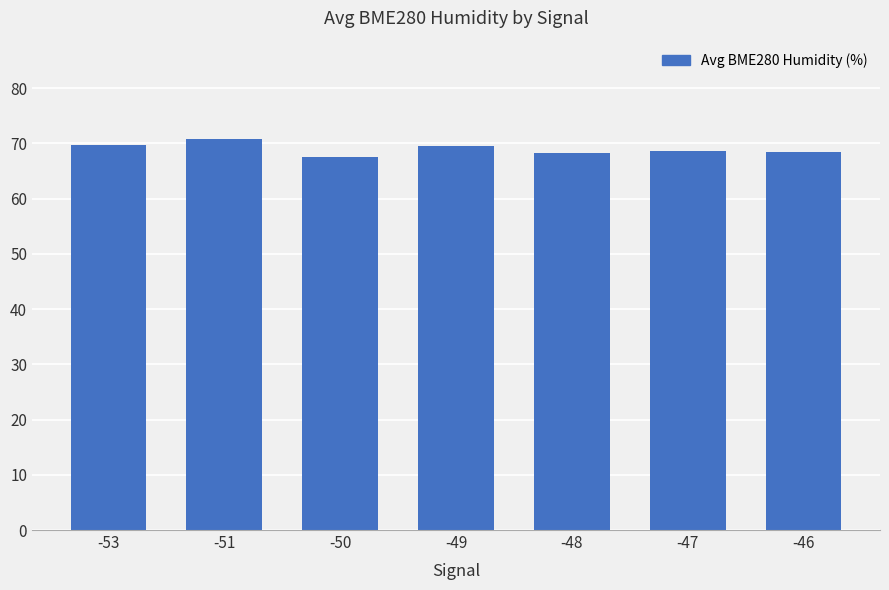

What is the maximum value shown in the chart?

70.9